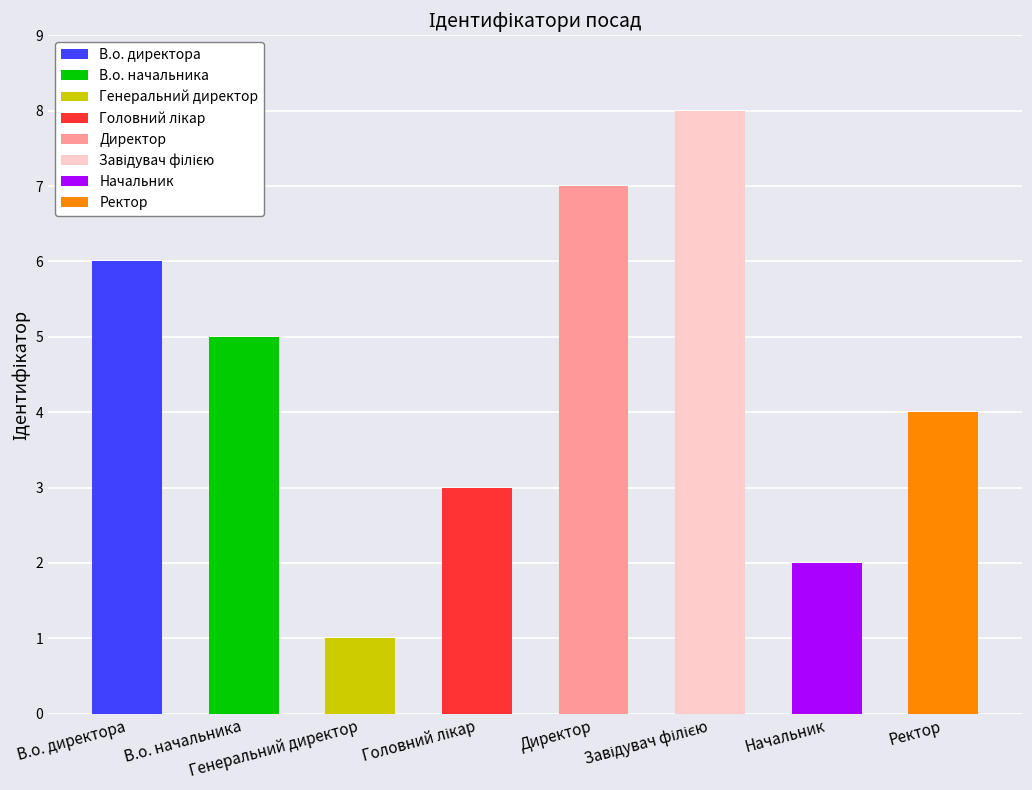

Count the values in the range 3 to 7.

5